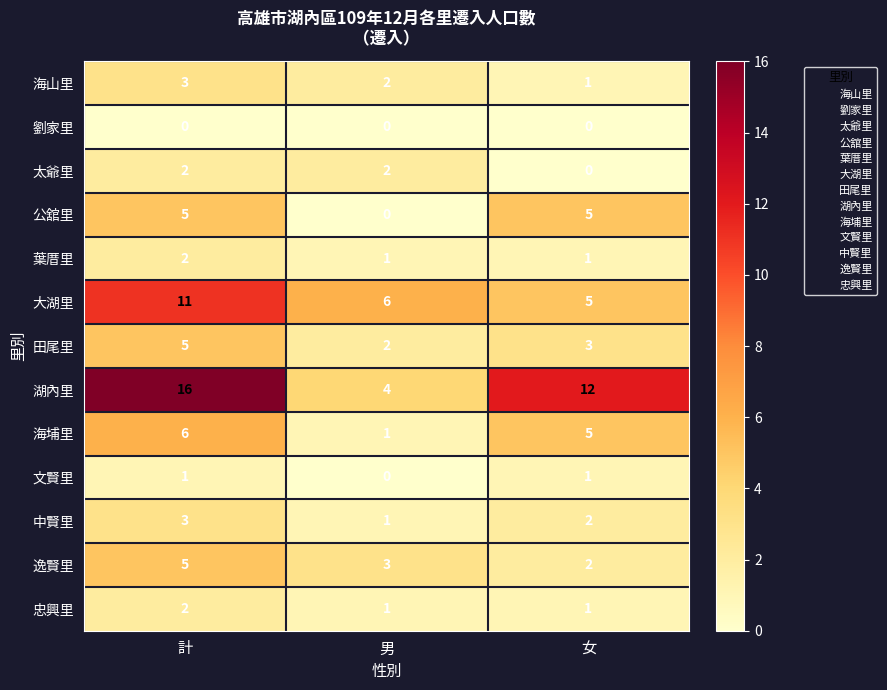

Rank the categories by 大湖里 value from highest to lowest.

計, 男, 女